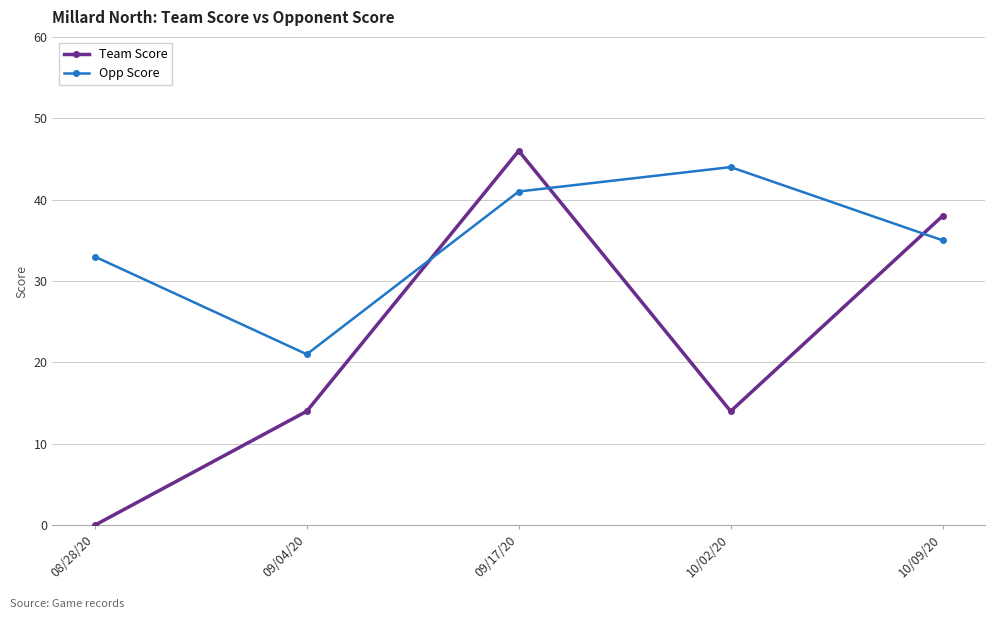

At which category is the sum across all series the highest?

09/17/20